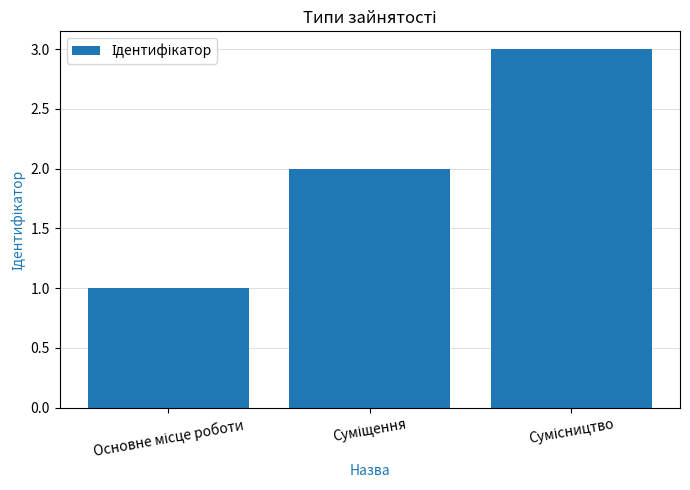

What is the maximum value shown in the chart?

3